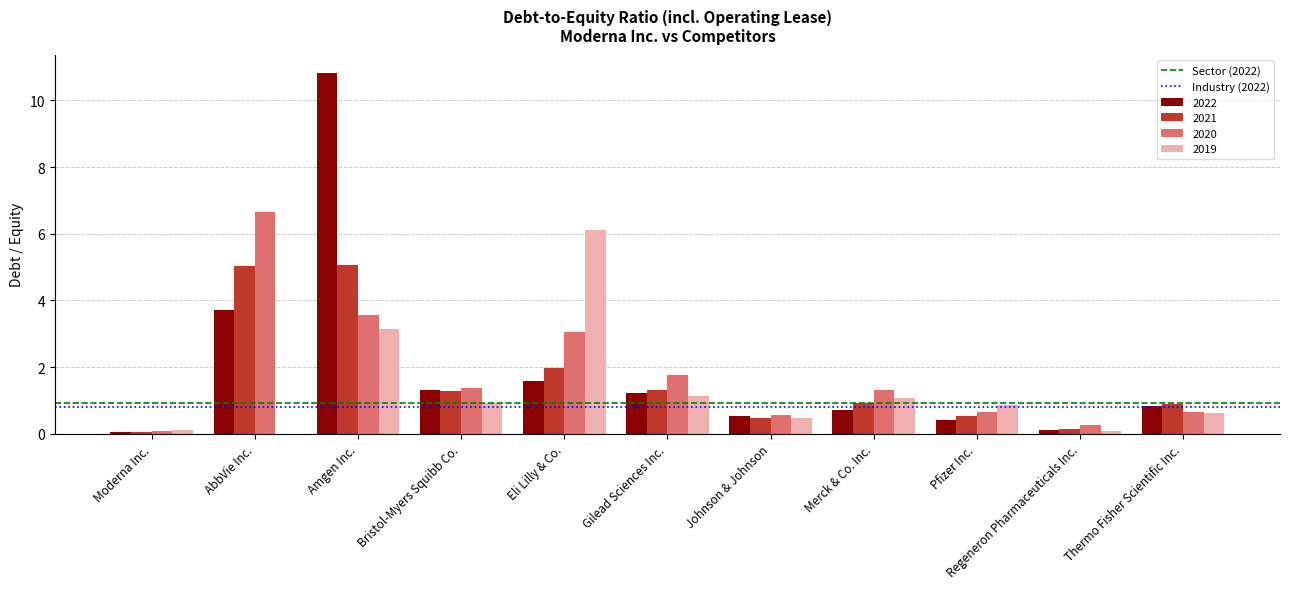

Which label corresponds to the largest value in the chart?

Amgen Inc.